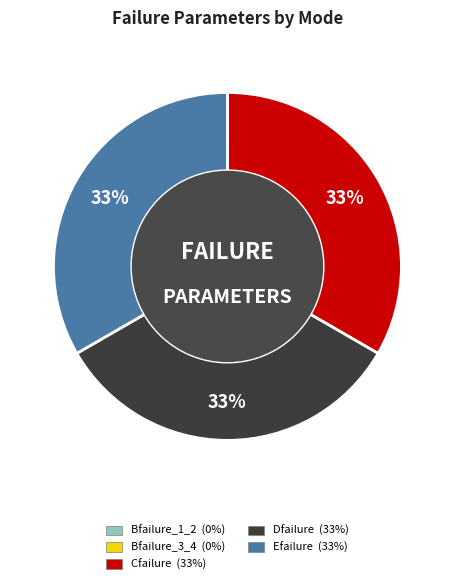

Is there a majority slice in this chart?

No